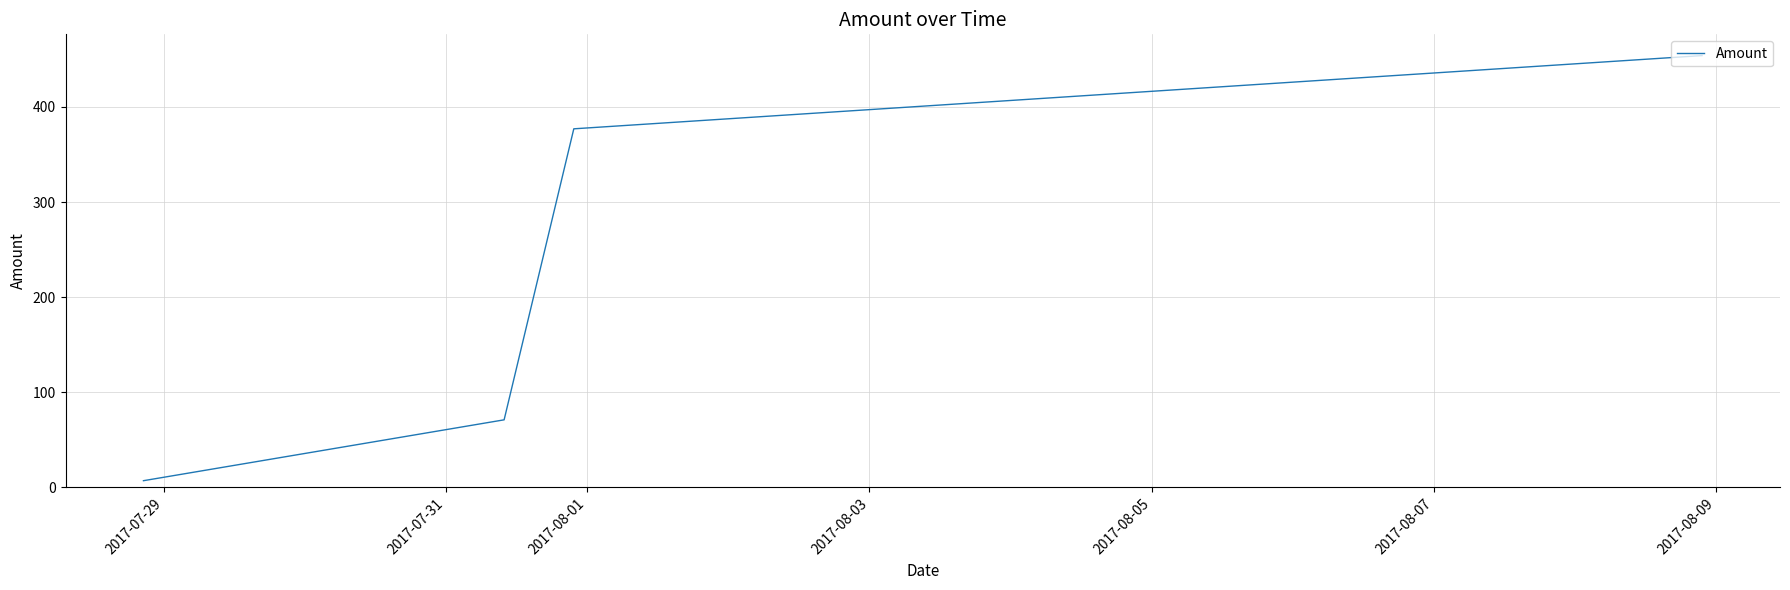

True or false: there are more than 1 points higher than both neighbors.

False